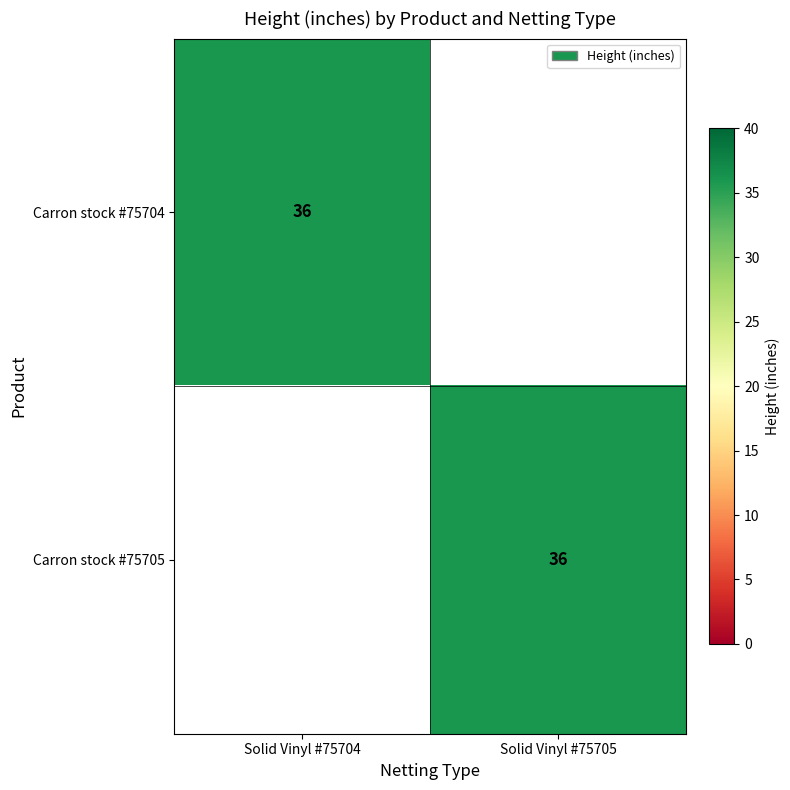

True or false: Carron stock #75704 has a value of 36 at Solid Vinyl #75704.

True